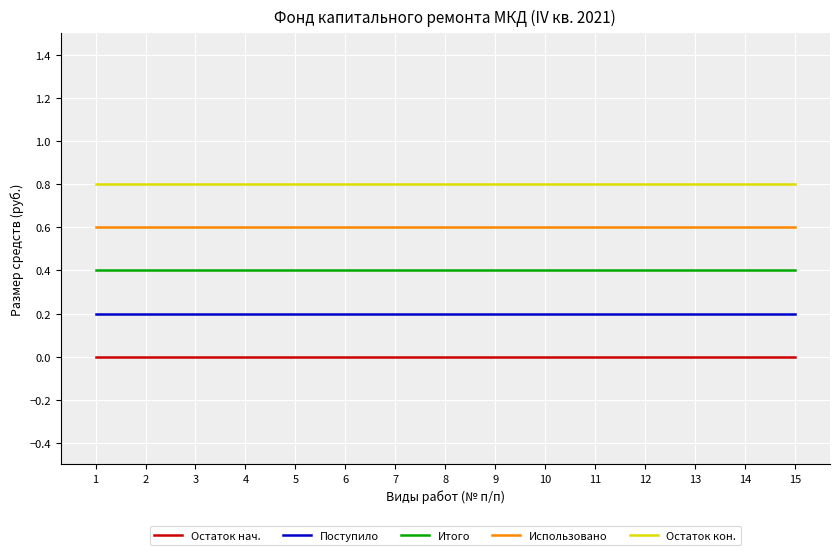

Is the value of Итого at 9 greater than the value of Поступило at 12?

Yes